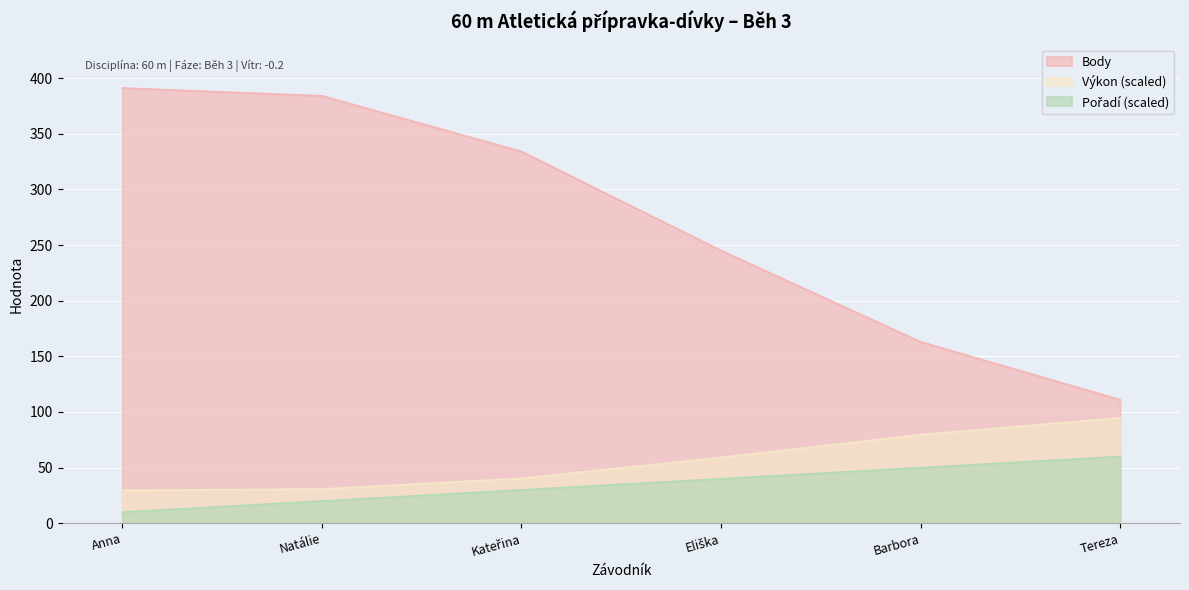

True or false: Body and Výkon (scaled) intersect in this chart.

False